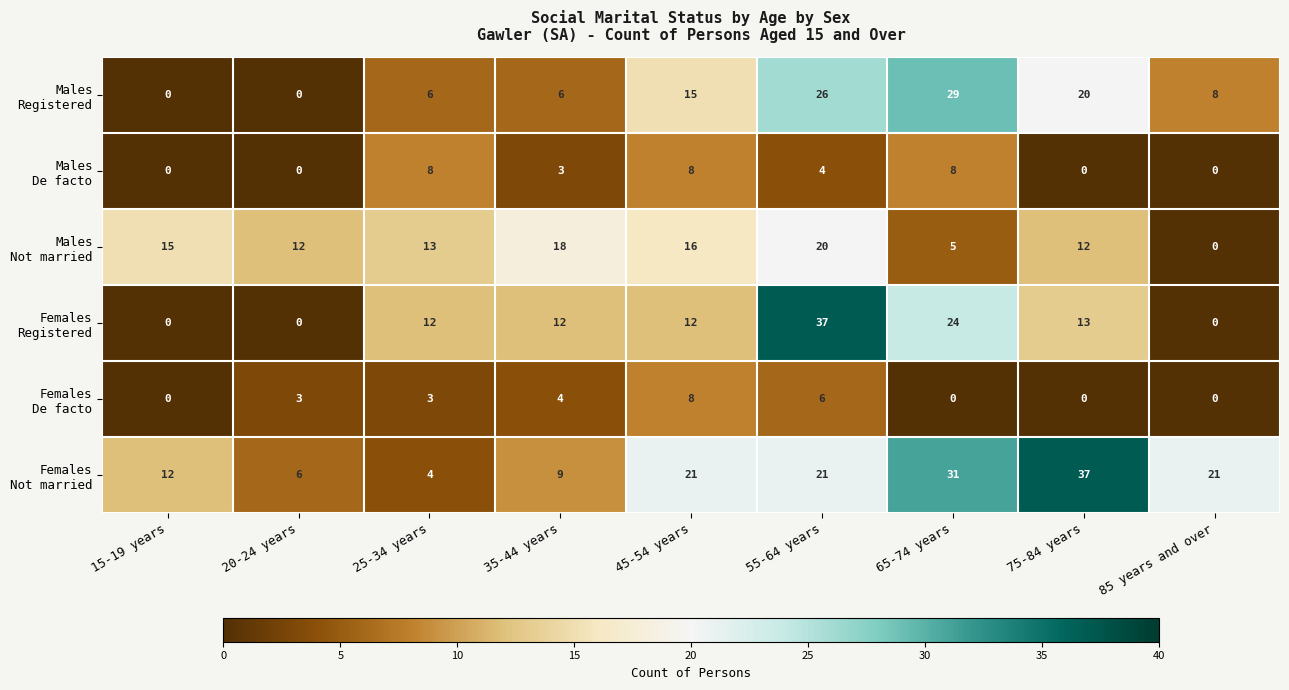

What is the total value across all series at 35-44 years?

52